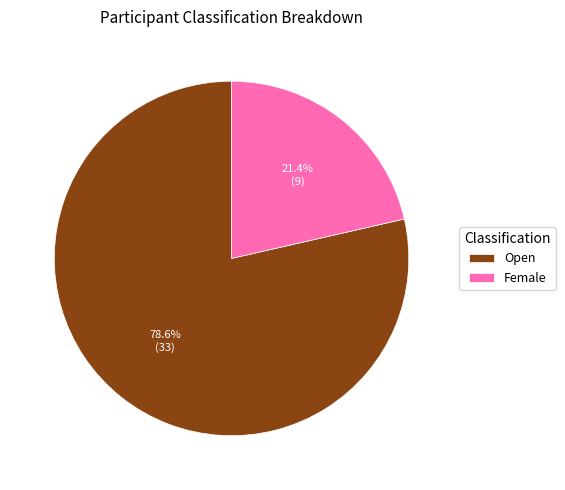

Rank the categories by value from lowest to highest.

Female, Open